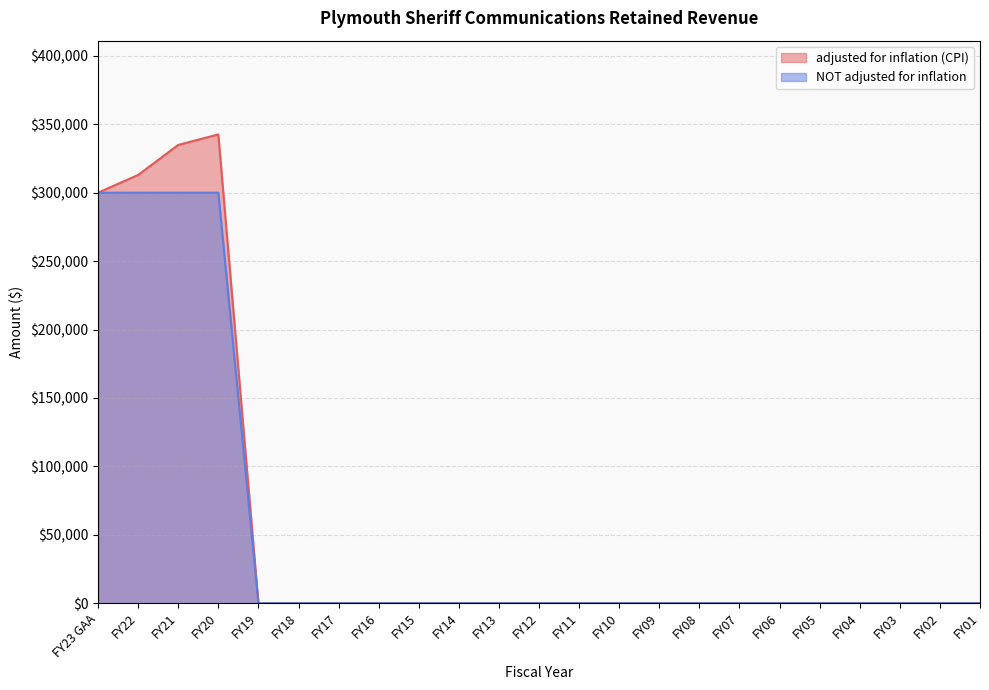

What is the difference between the maximum and minimum values in the NOT adjusted for inflation series?

300000